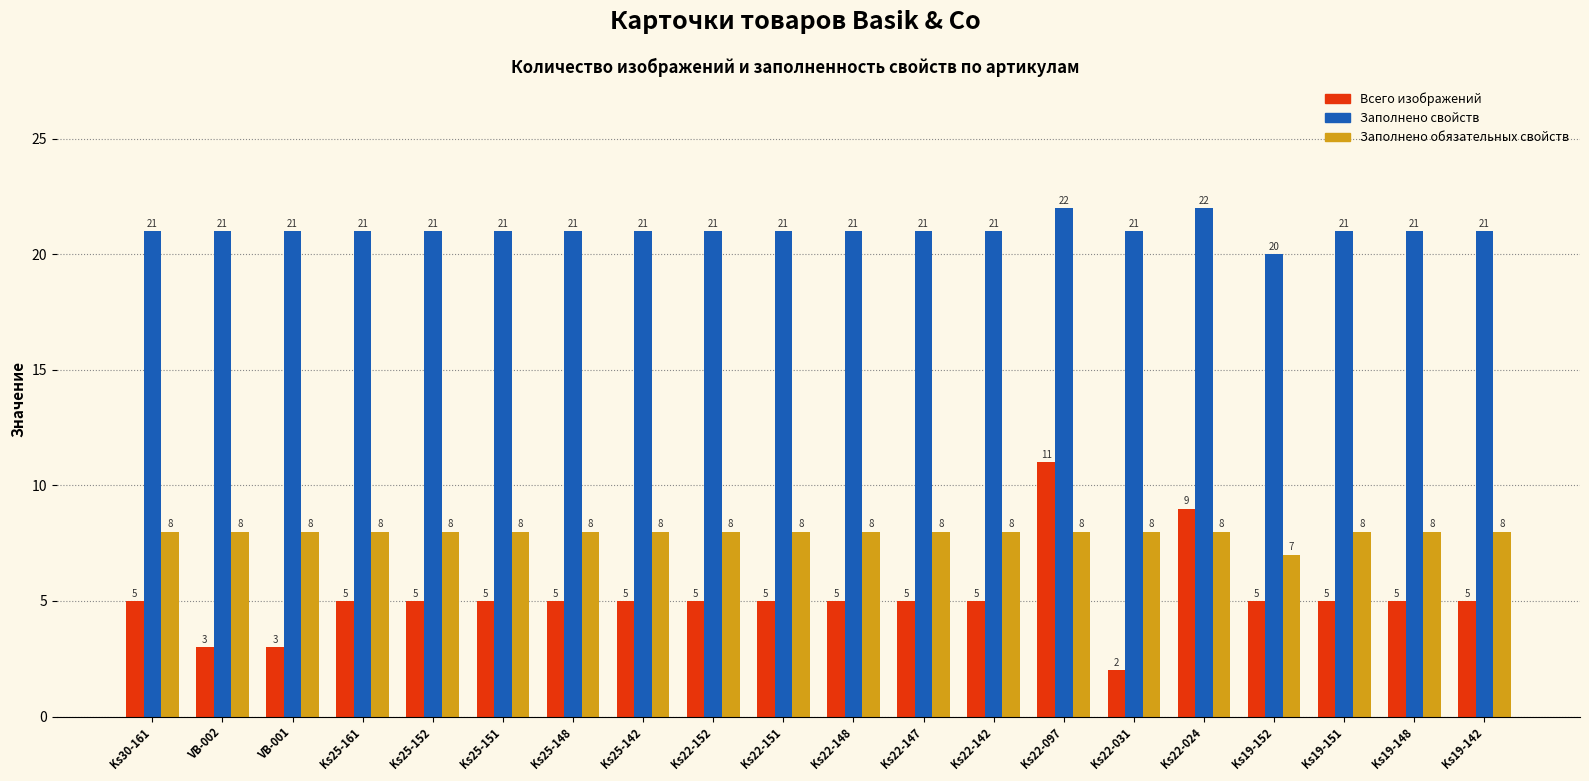

How many Заполнено обязательных свойств values are between 8 and 9?

19